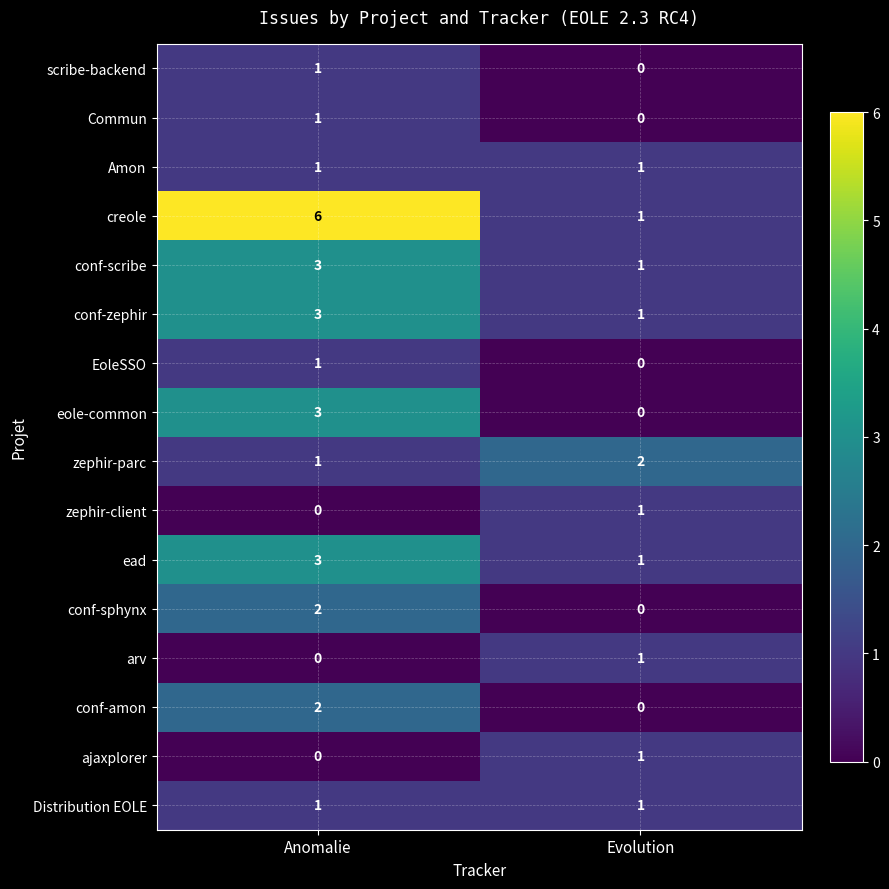

Rank the categories by zephir-parc value from lowest to highest.

Anomalie, Evolution